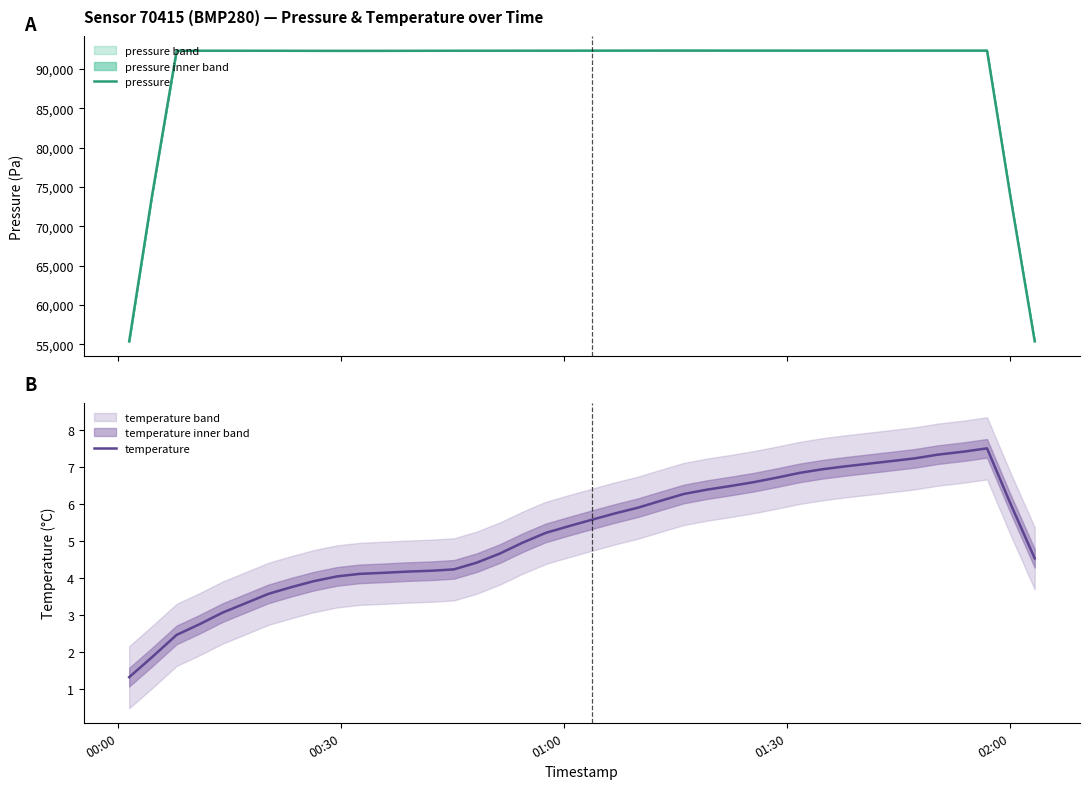

What is the lowest value of the pressure series?

55380.9